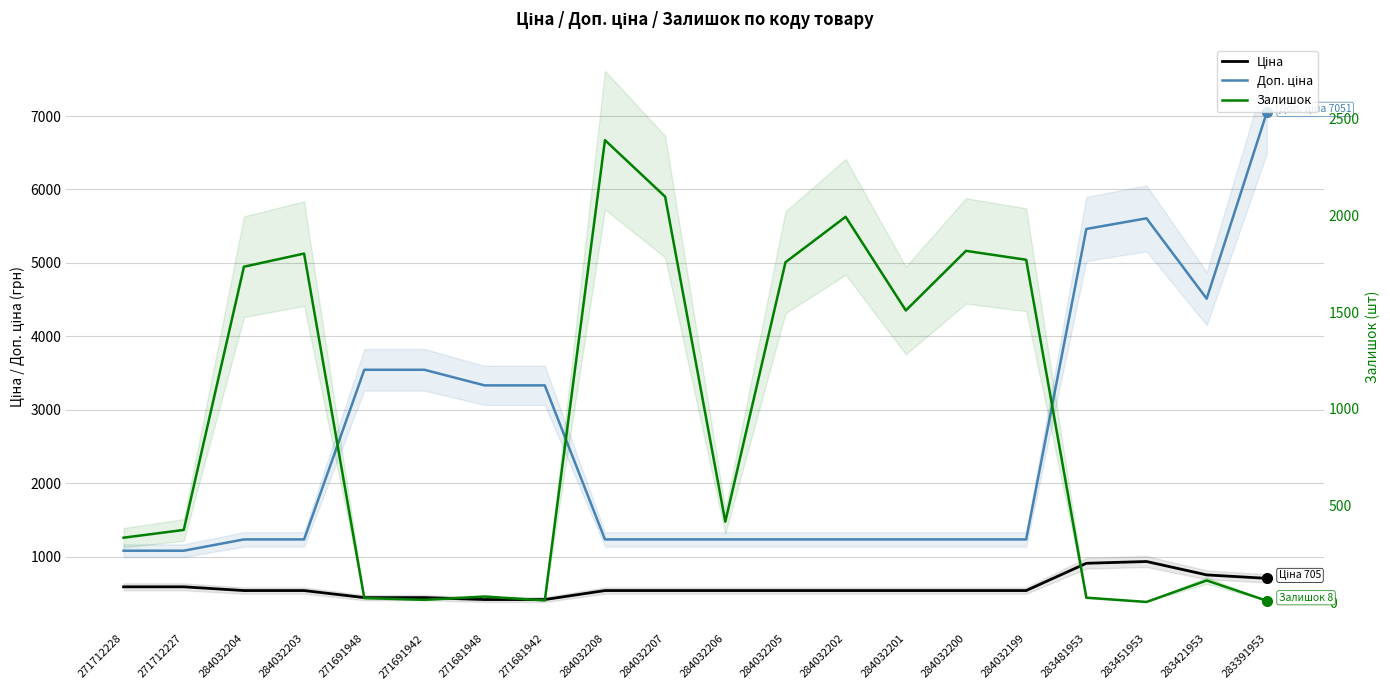

How many values in the Доп. ціна series are below 1235?

2